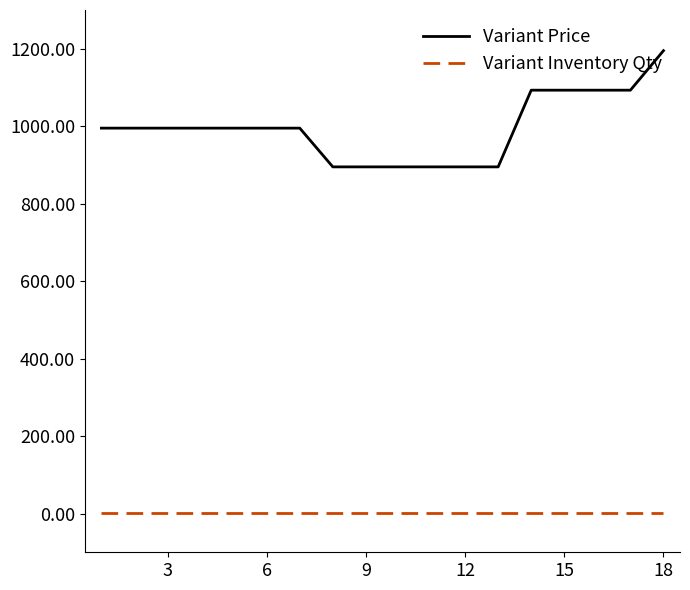

What is the sum of all Variant Price values?

17902